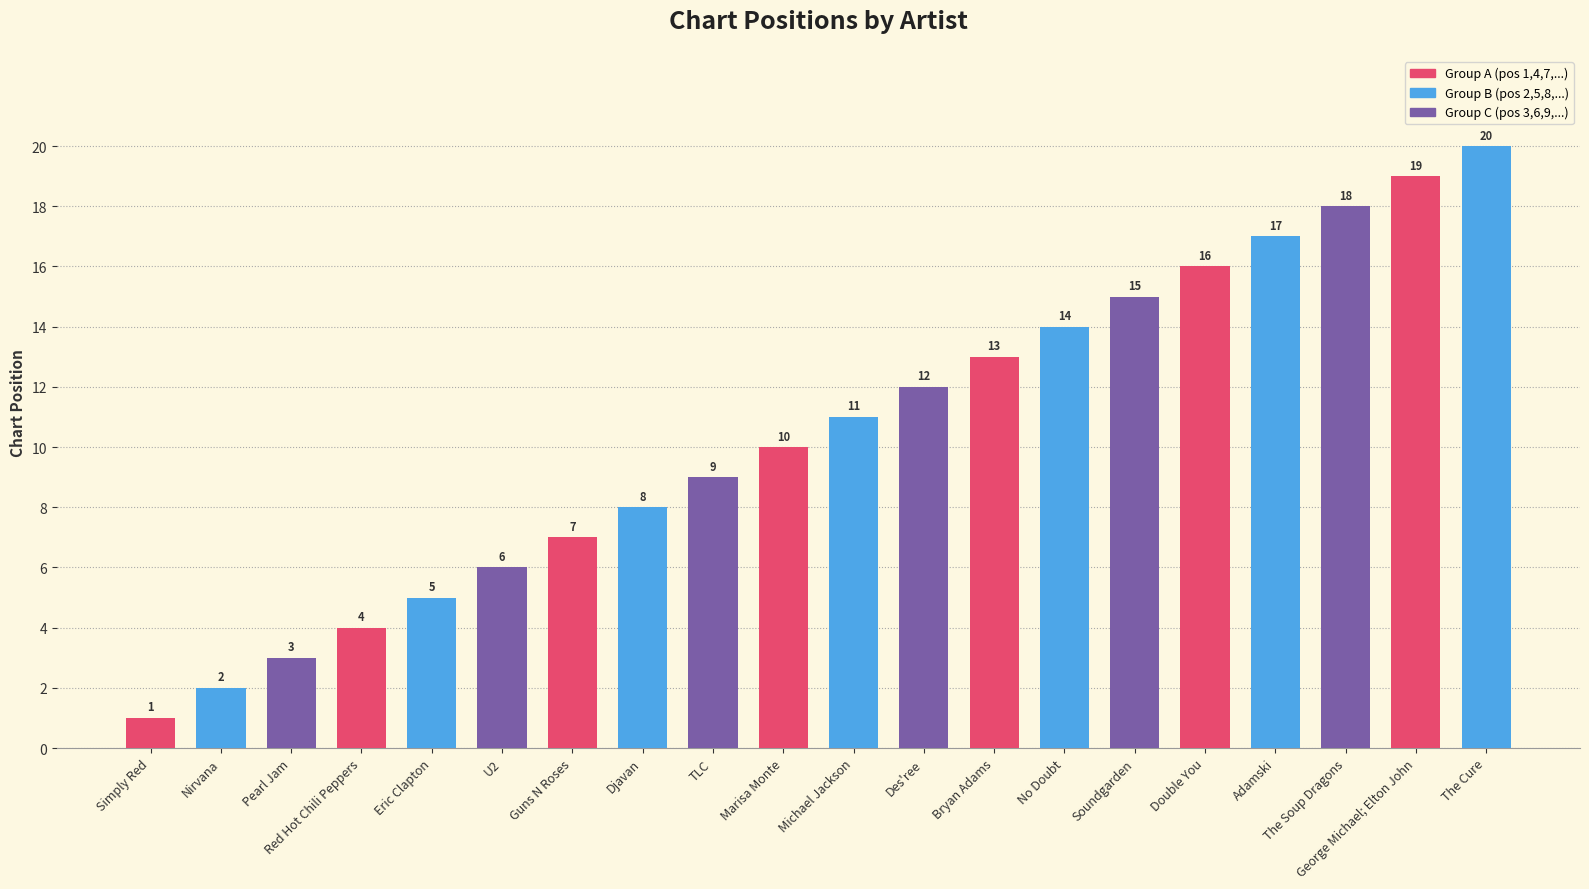

Which category has the highest value across all series?

The Cure